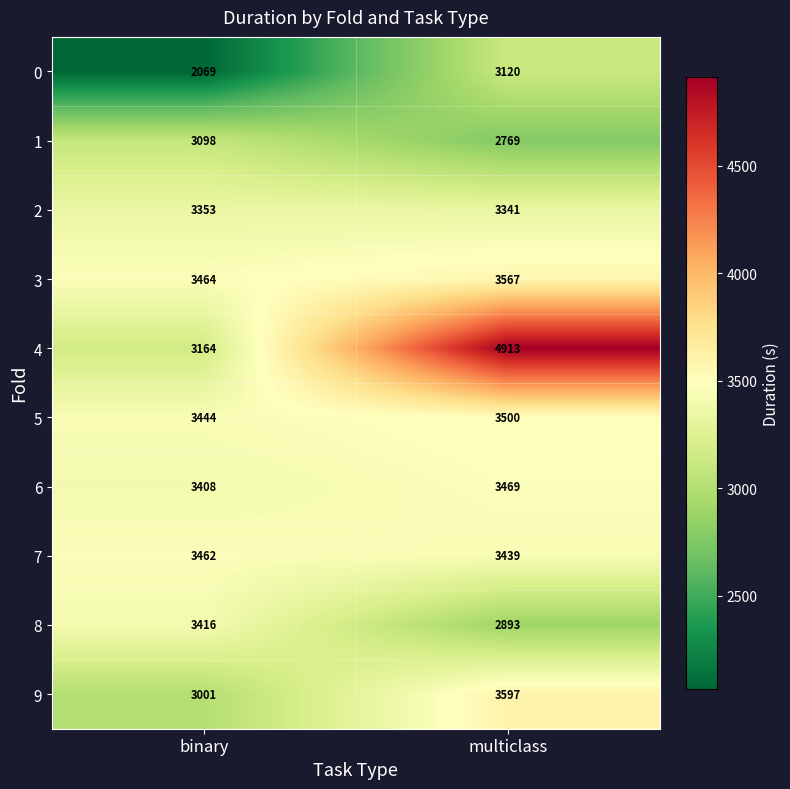

What value does the 8 series have at binary?

3416